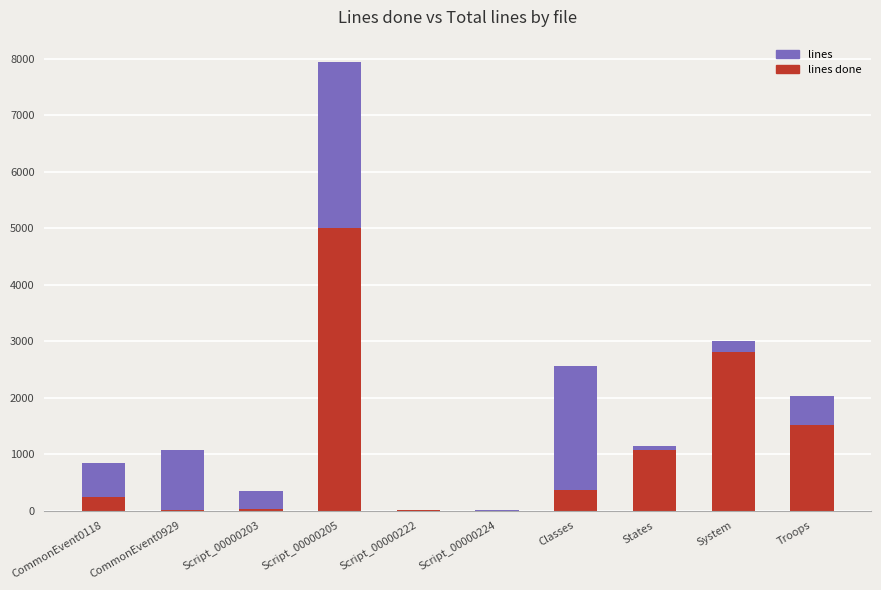

At how many categories does at least one series exceed 3426?

1